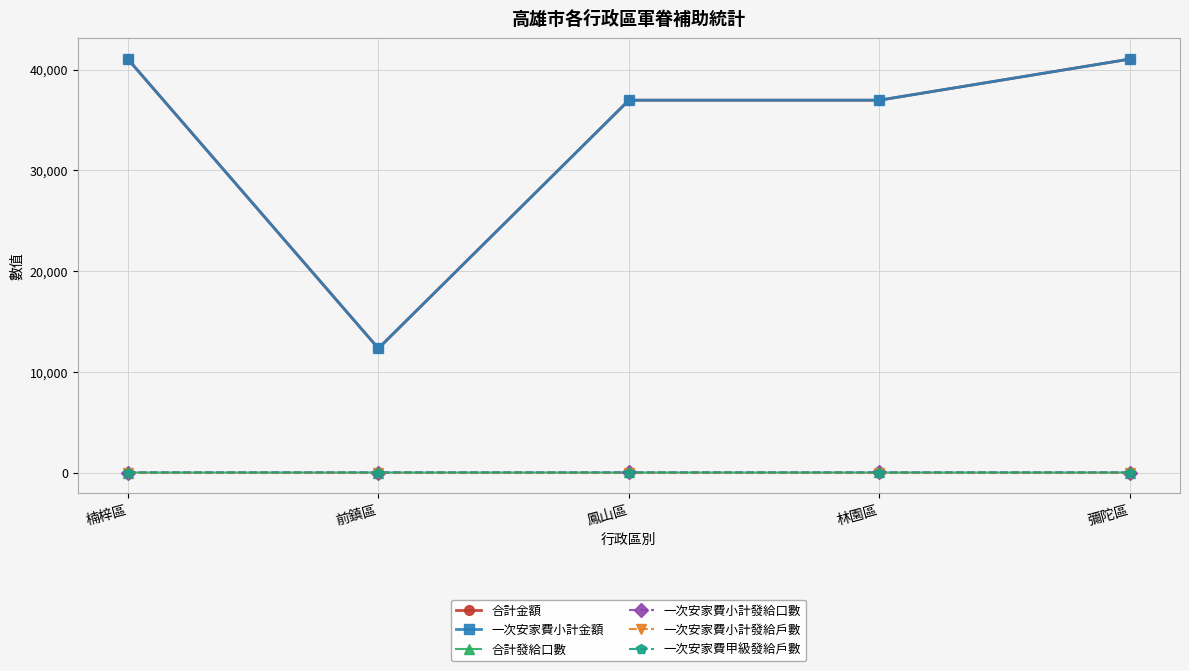

What is the difference between the 合計金額 values at 前鎮區 and 林園區?

24640